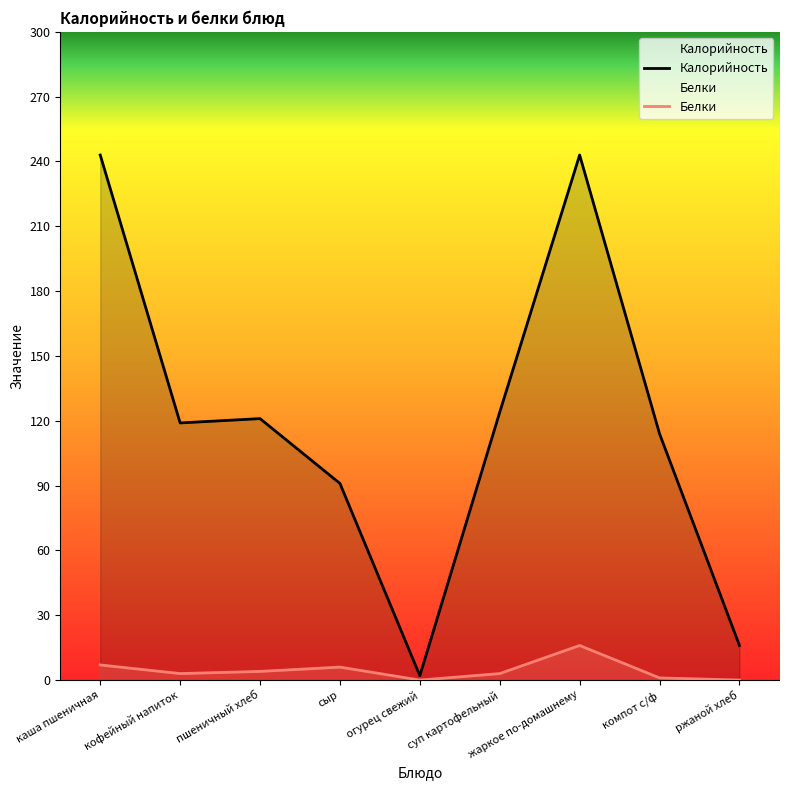

What is the highest value of the Калорийность series?

243